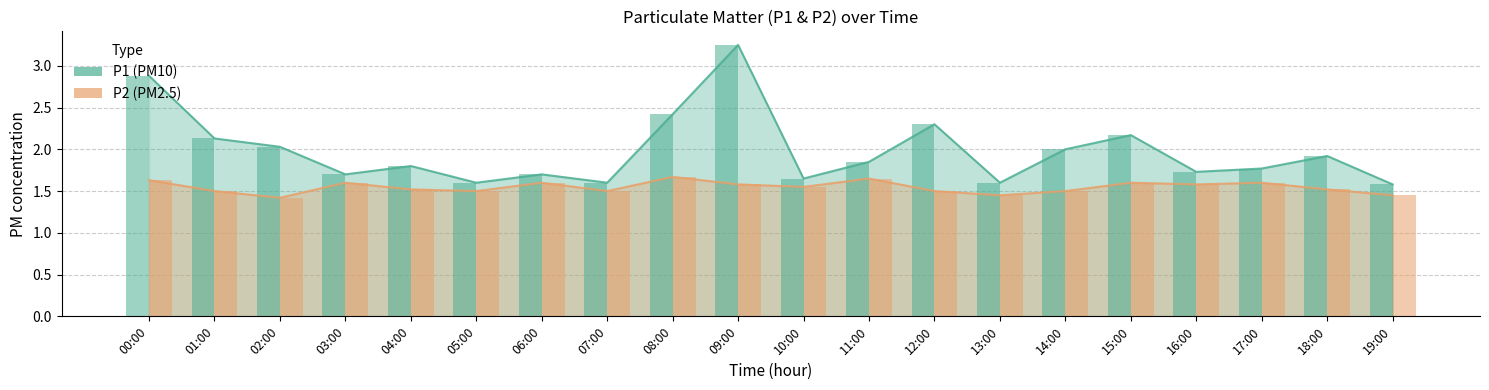

What is the total value across all series at 19:00?

3.0